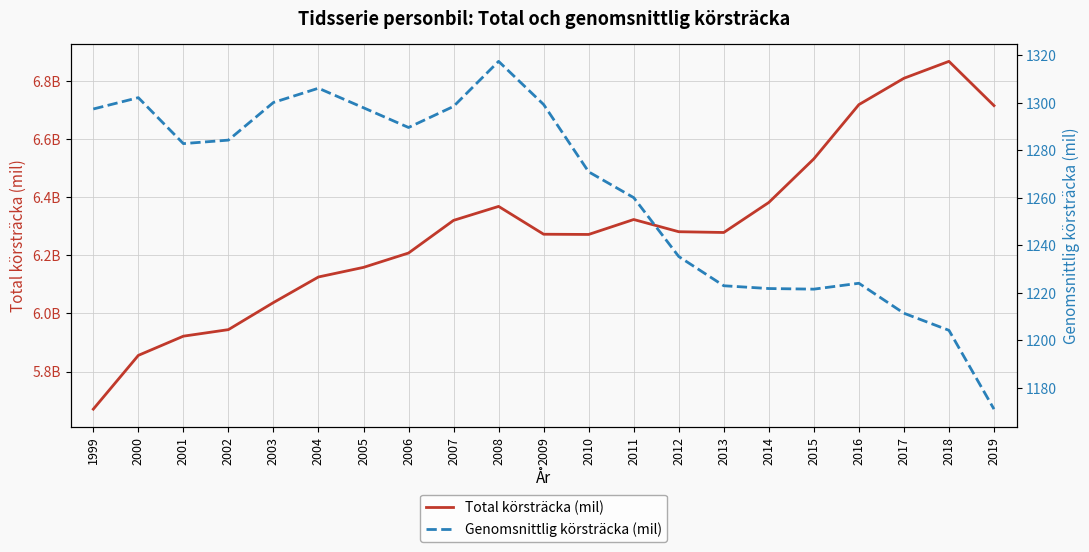

Reading left to right, transcribe all the data shown in this chart.

Total körsträcka (mil): 1999=5670643852.1	2000=5855474348.2	2001=5921506460.0	2002=5943992726.0	2003=6037040610.0	2004=6125068678.0	2005=6158036407.0	2006=6207406936.0	2007=6319684828.0	2008=6367674932.0	2009=6272007118.0	2010=6271244185.0	2011=6322594571.0	2012=6280639665.7	2013=6278008025.0	2014=6381268446.7	2015=6531145878.4	2016=6717615860.5	2017=6808195546.0	2018=6866374264.0	2019=6714206425.0
Genomsnittlig körsträcka (mil): 1999=1297.4	2000=1302.1	2001=1282.8	2002=1284.3	2003=1300.1	2004=1306.1	2005=1297.9	2006=1289.6	2007=1298.4	2008=1317.4	2009=1299.2	2010=1270.9	2011=1260.1	2012=1235.3	2013=1223.0	2014=1221.8	2015=1221.6	2016=1224.0	2017=1211.4	2018=1204.2	2019=1171.1